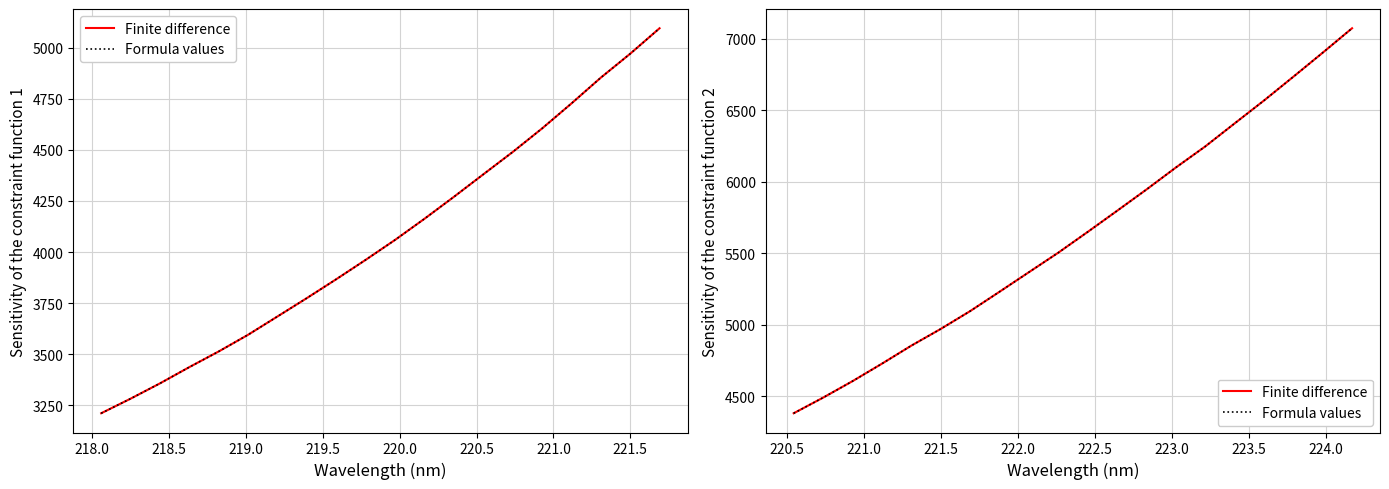

At how many categories does at least one series exceed 4590?

18